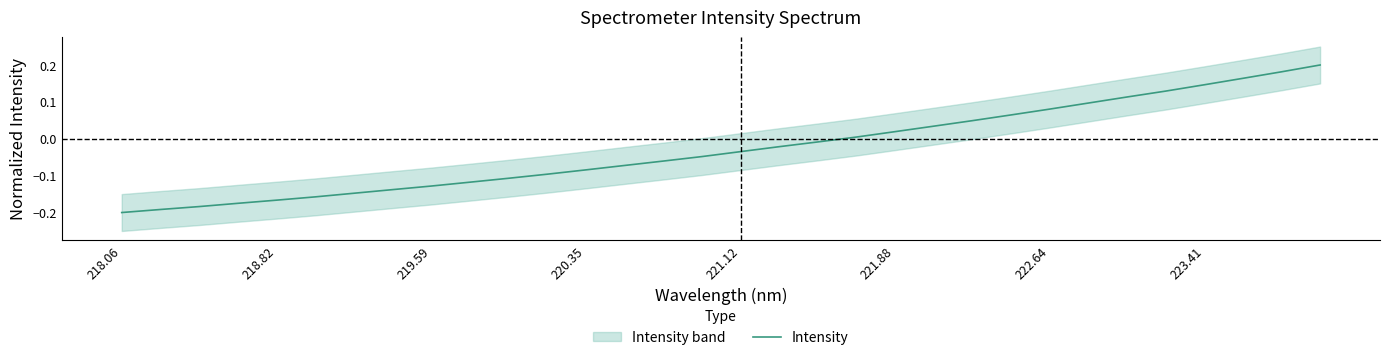

How many values are above zero?

13